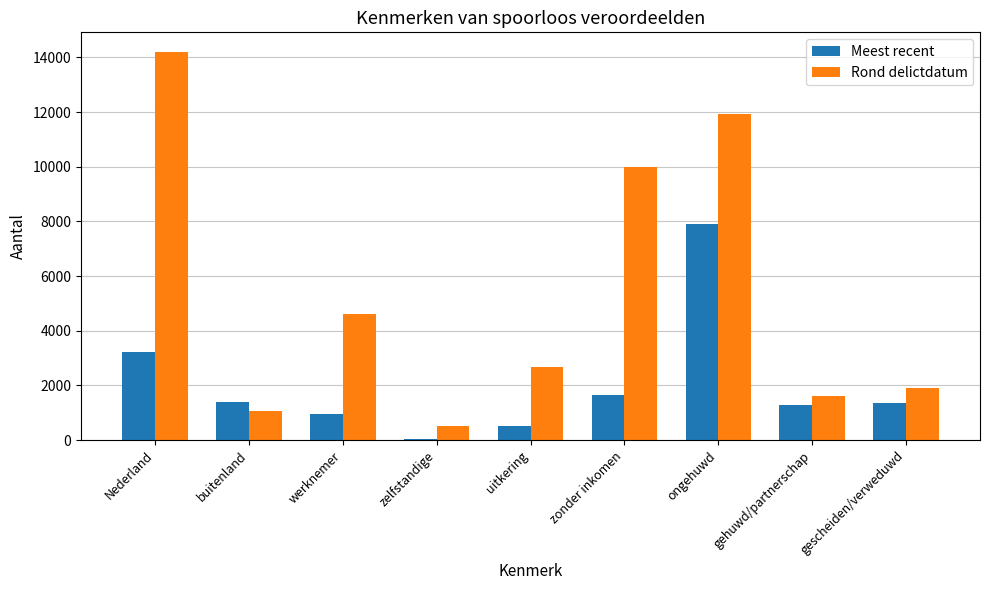

List the series in order of their peak value, highest first.

Rond delictdatum, Meest recent